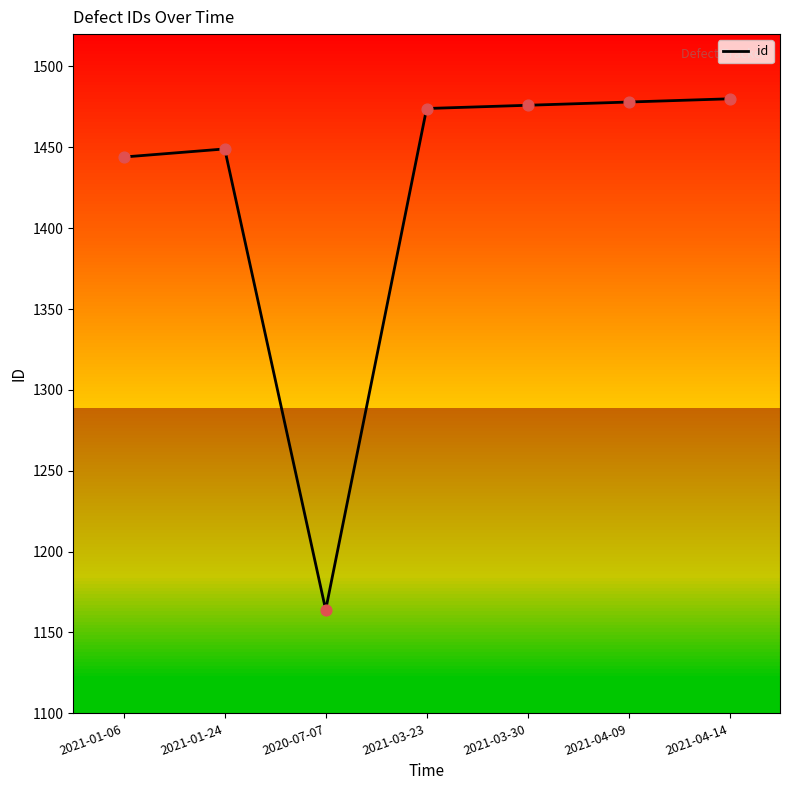

What is the ratio of the value at 2021-04-09 to the value at 2021-01-24?

1.0